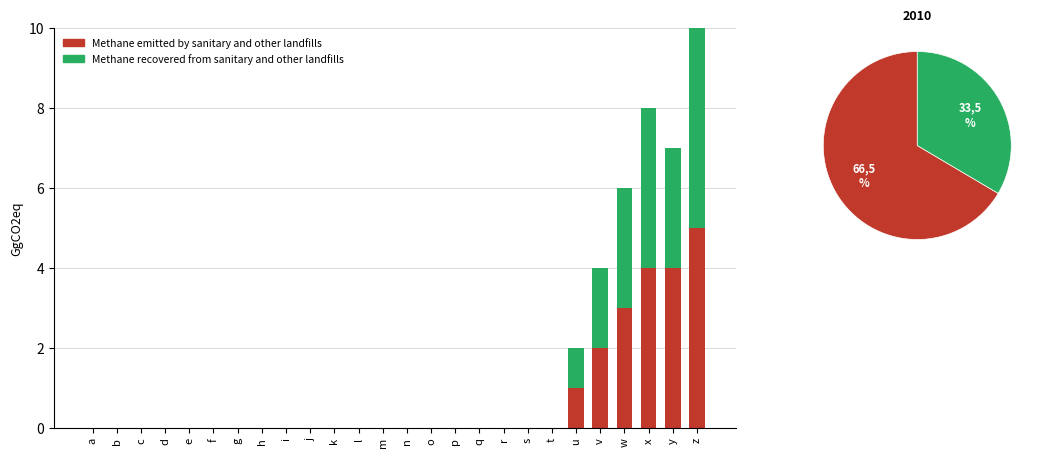

How many groups of bars are there?

26